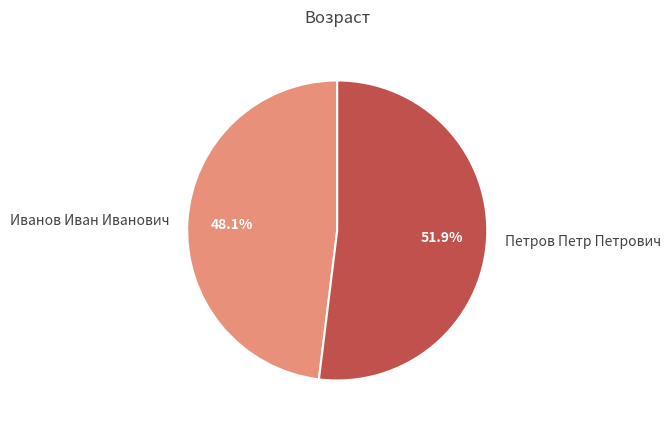

The Иванов Иван Иванович slice represents 59% of the pie. True or false?

False